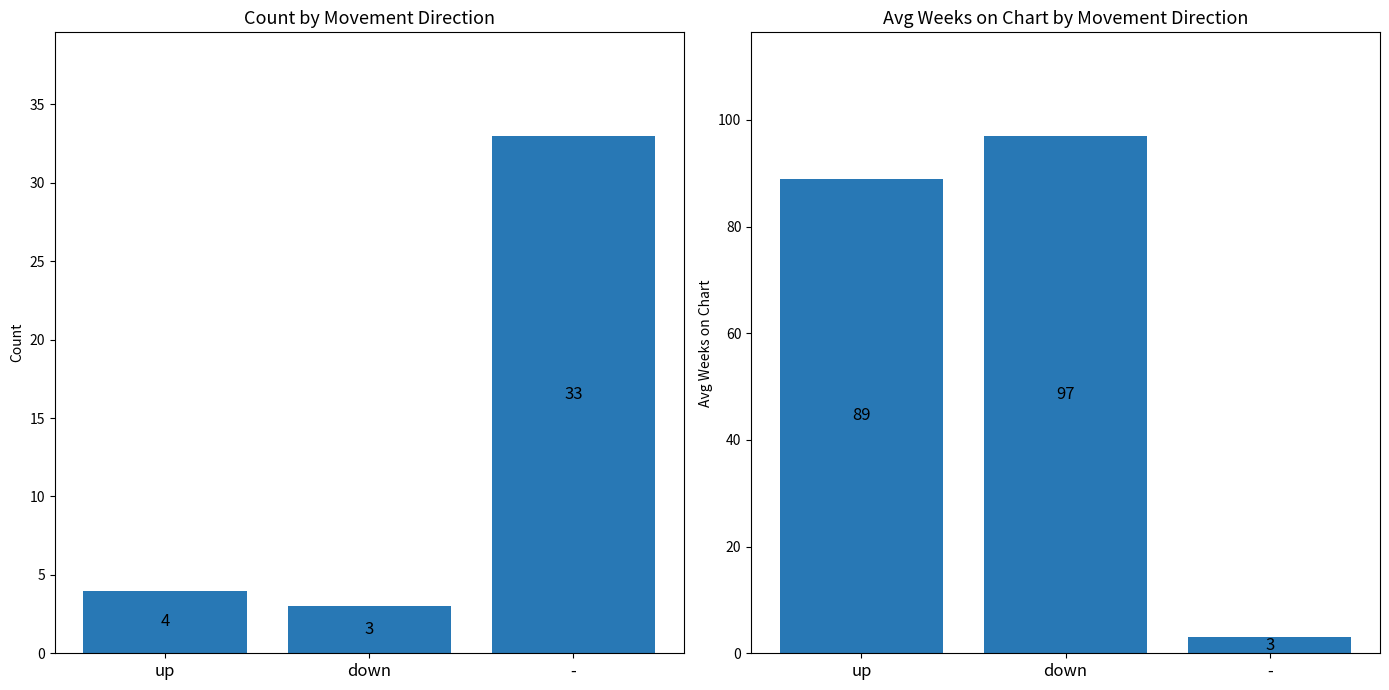

Where does the Count series first go above 4?

-